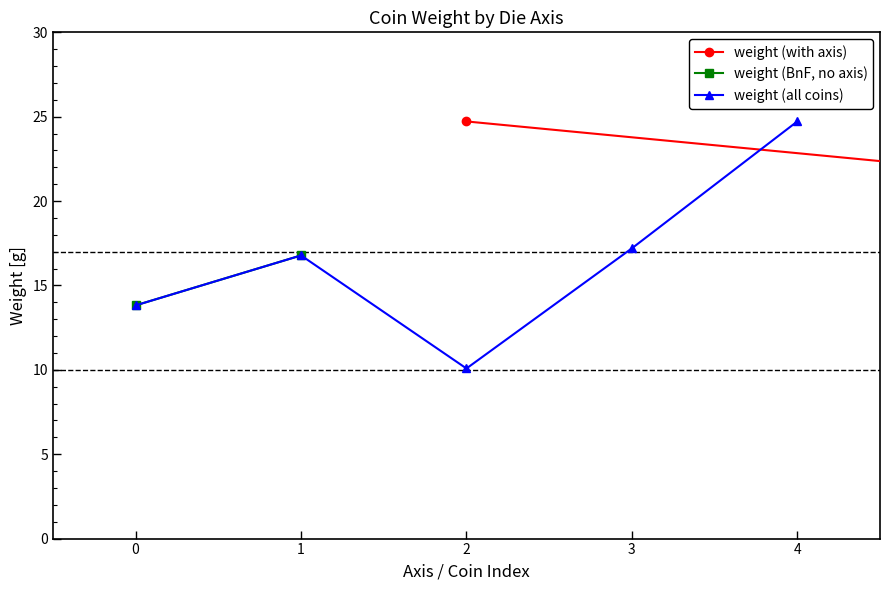

What is the label of the 2nd point from the left?

1